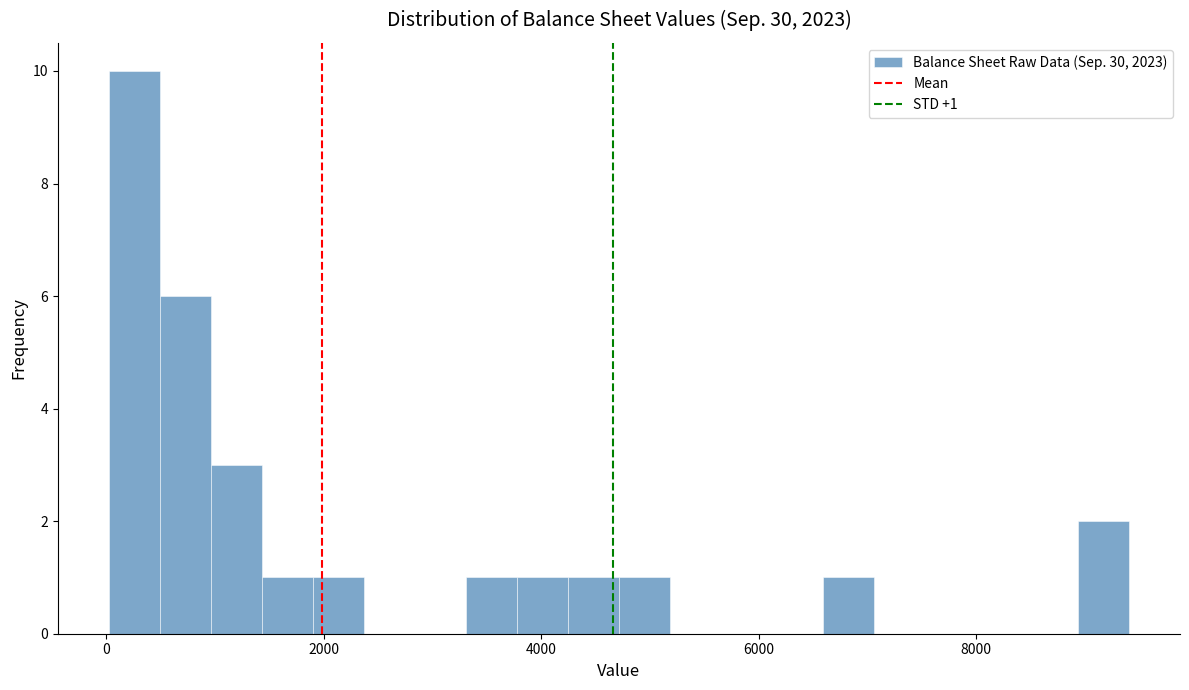

Read against the x-axis, roughly where is the centre of the tallest bar?

200